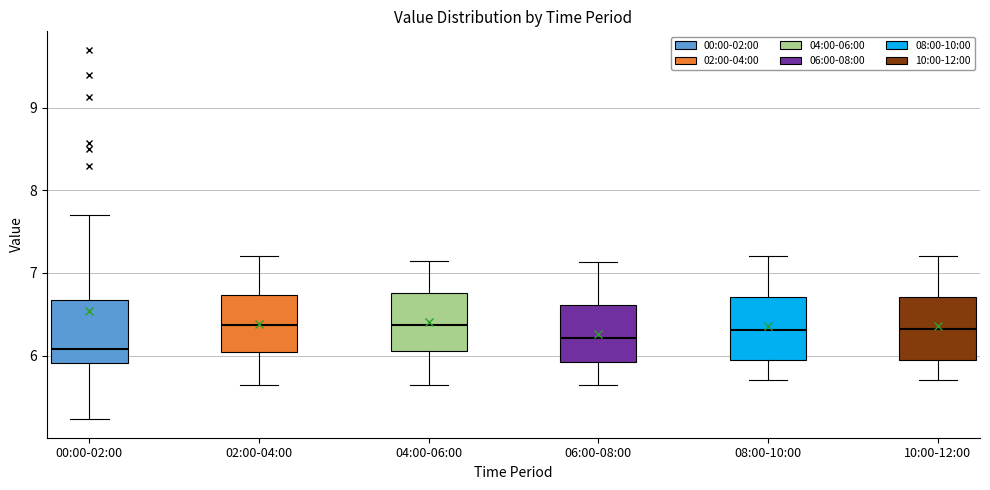

Where is the lower edge of the box for 02:00-04:00 on the y-axis? The values are not printed on the chart, so give them approximately, as read against the axis.

6.0